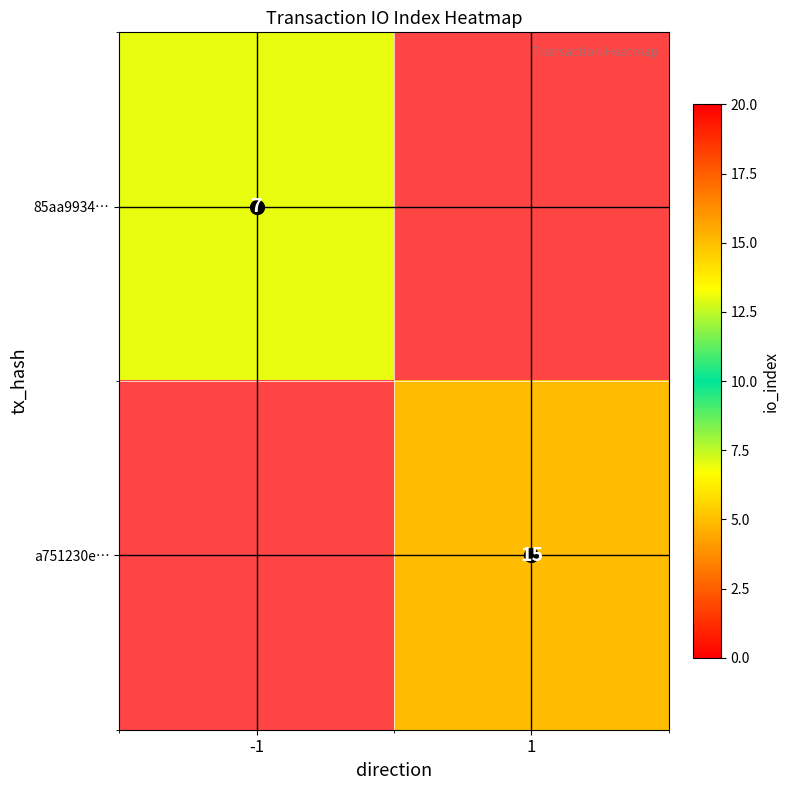

Rank the series at -1 from lowest to highest value.

85aa9934…, a751230e…